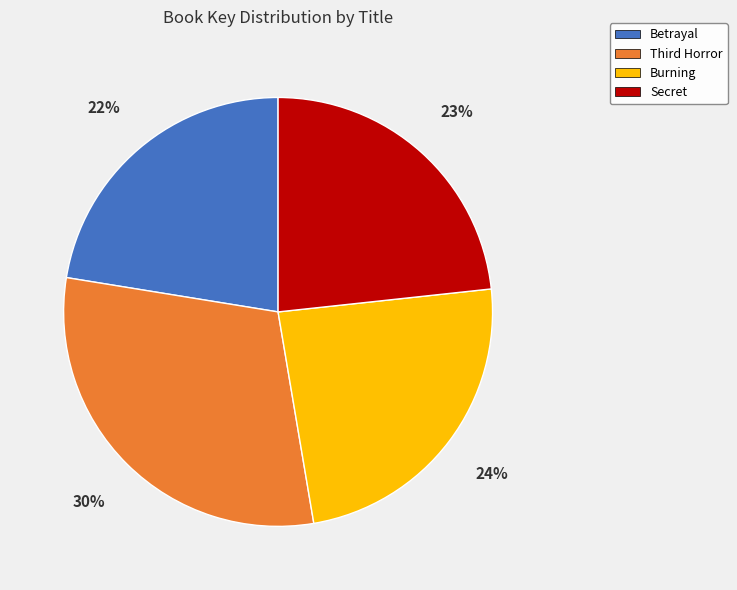

Combined, do Burning and Secret account for over 50%?

No